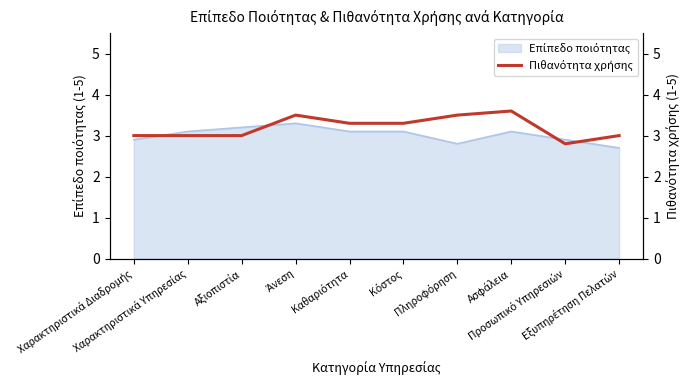

The chart shows a value of 5.1 at Κόστος. True or false?

False